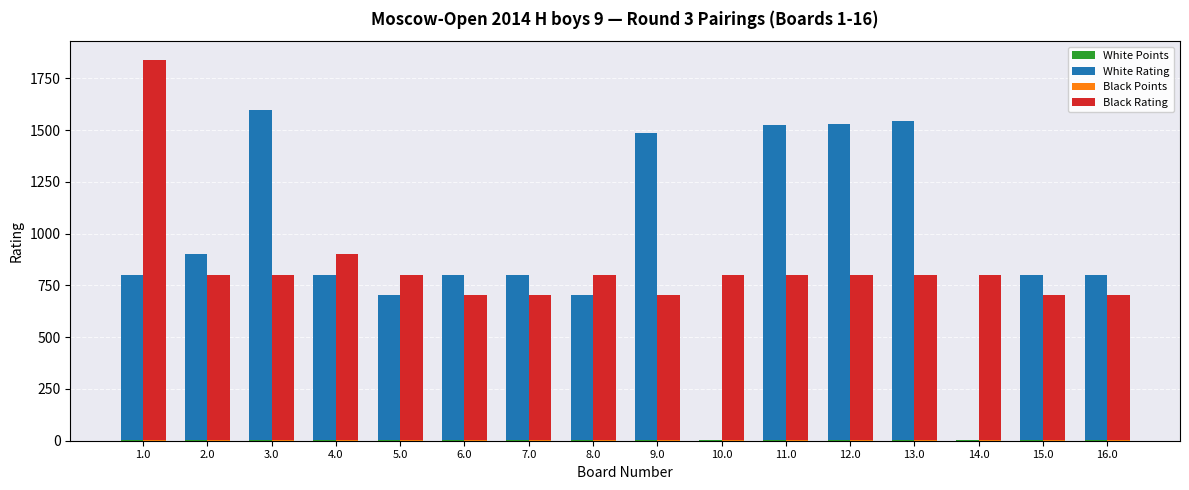

What is the average value of the Black Points series?

2